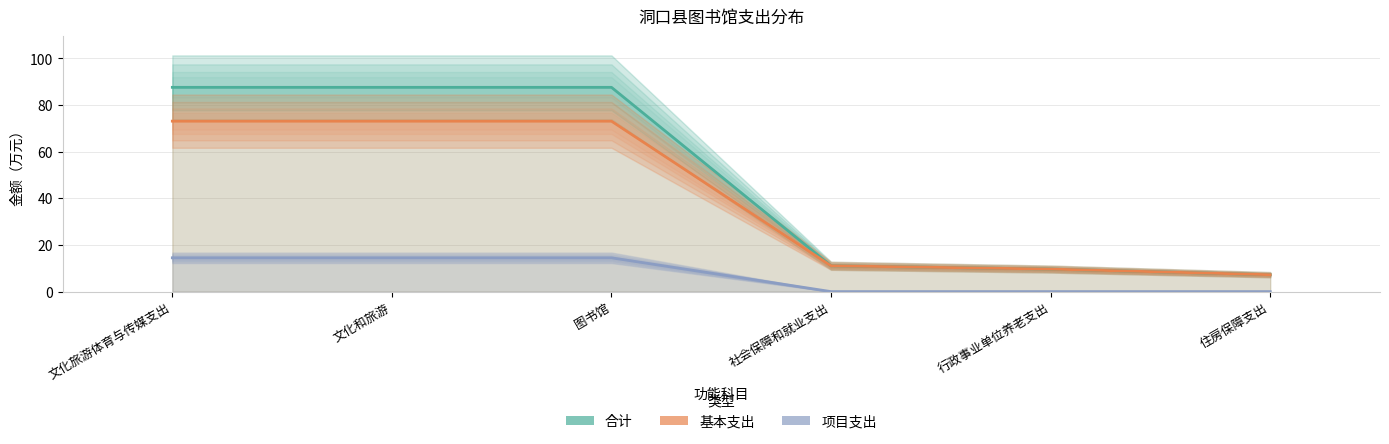

What is the sum of the 项目支出 values at 文化和旅游 and 住房保障支出?

14.5